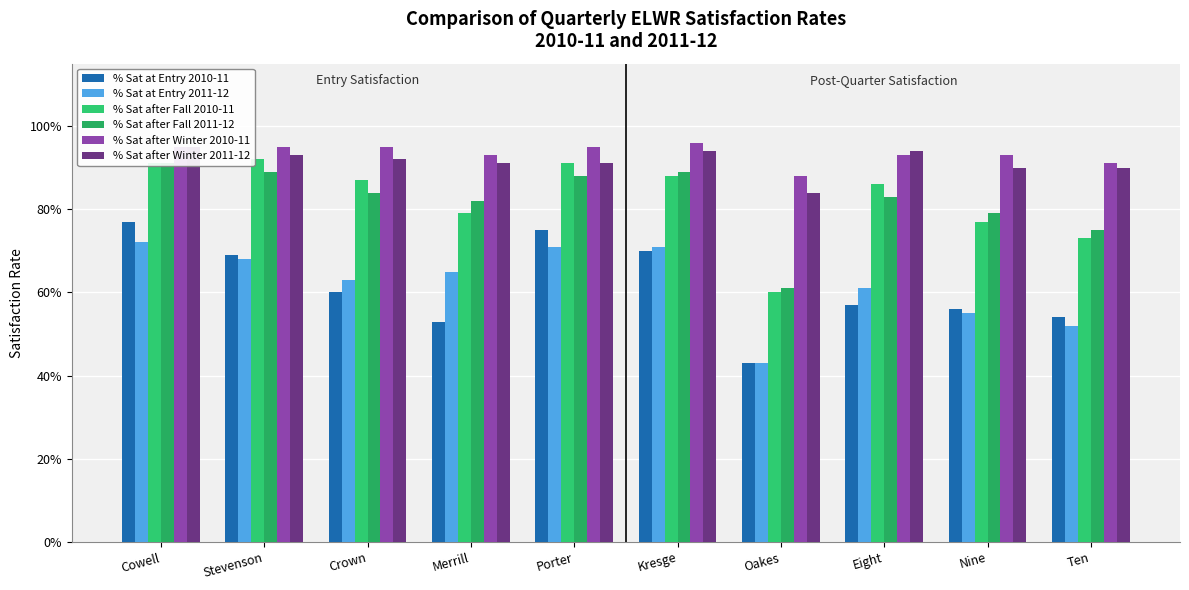

What is the difference between the % Sat at Entry 2011-12 values at Merrill and Oakes?

0.2